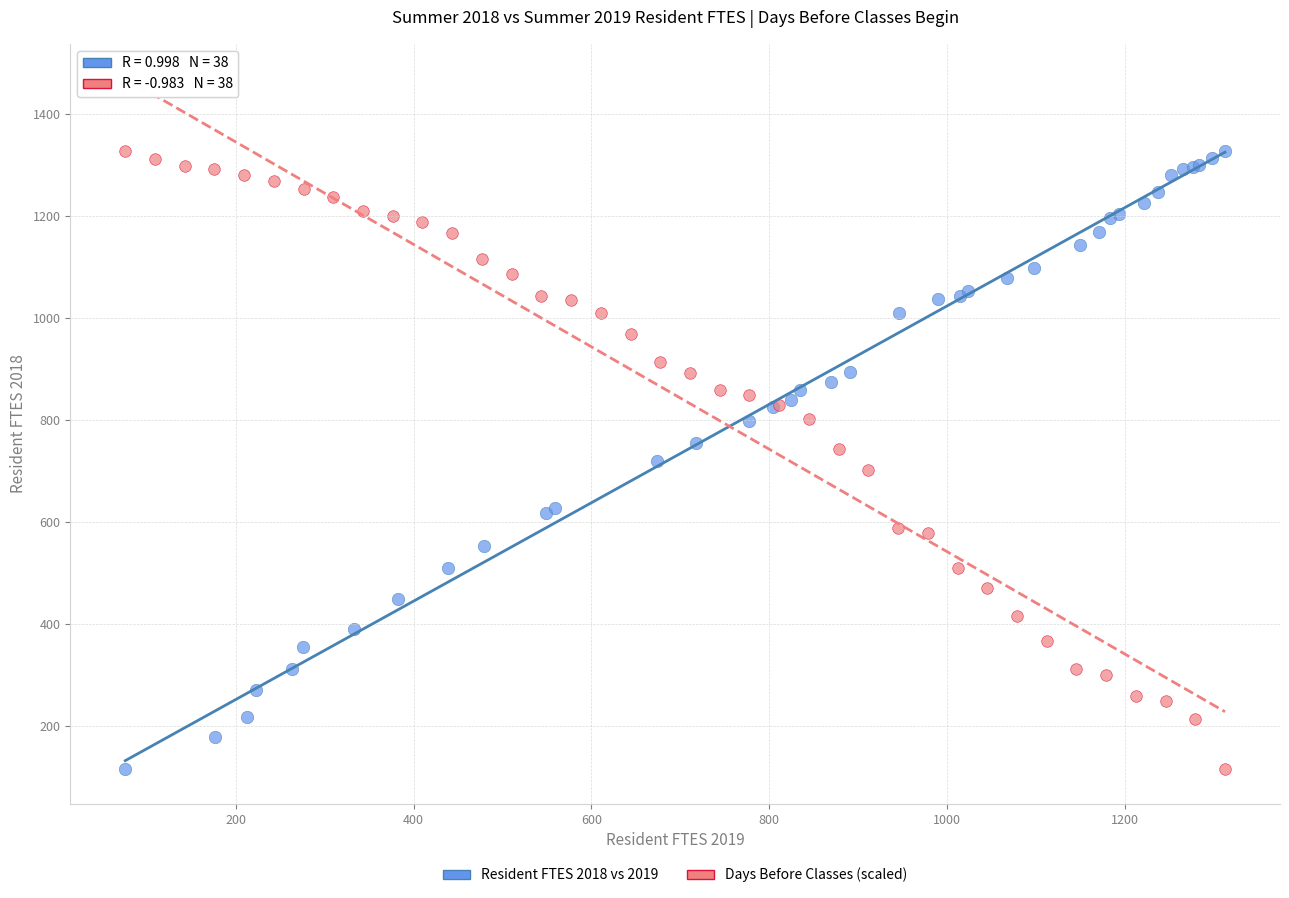

What are all the series names shown in the legend?

Resident FTES 2018 vs 2019, Days Before Classes (scaled)